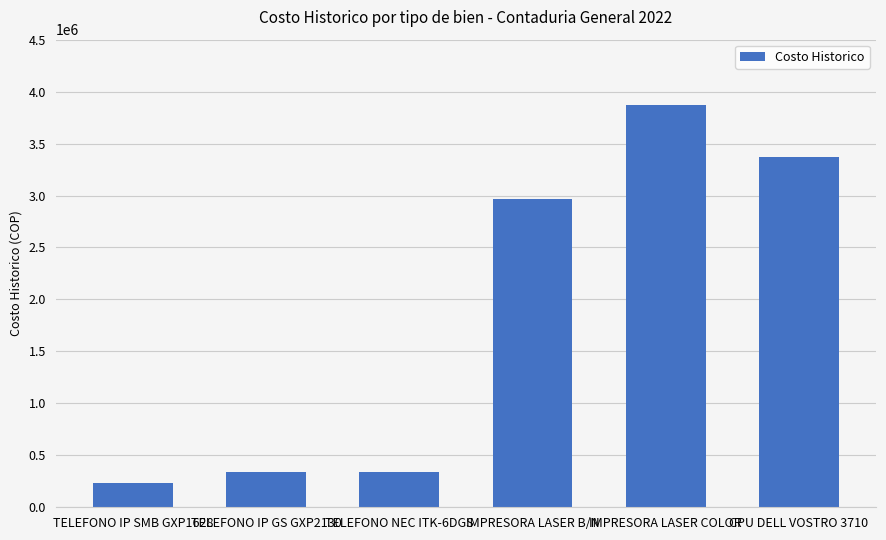

Are the bars horizontal?

No